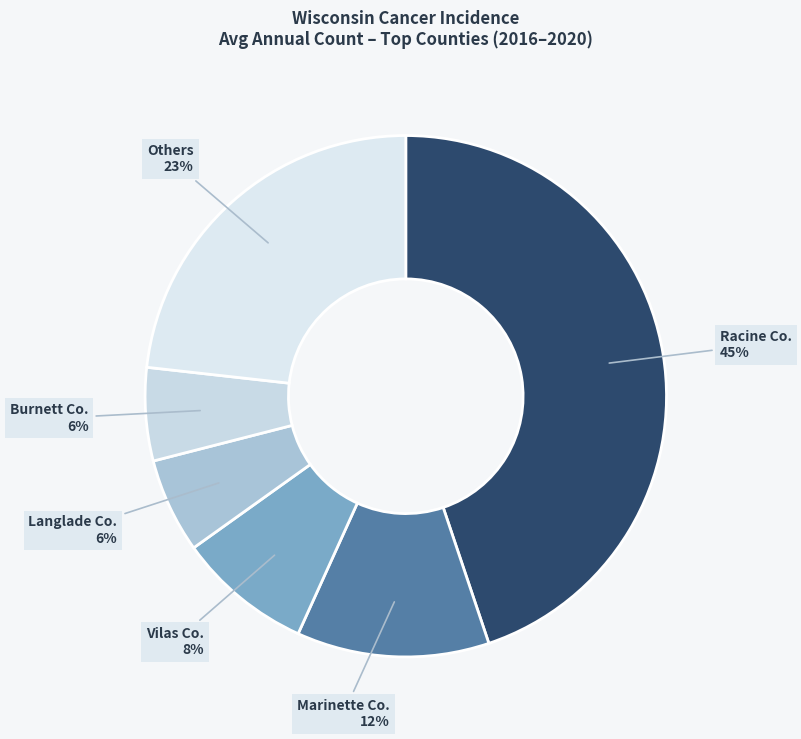

To the nearest percent, what is the difference between the largest and smallest slice percentages?

39%